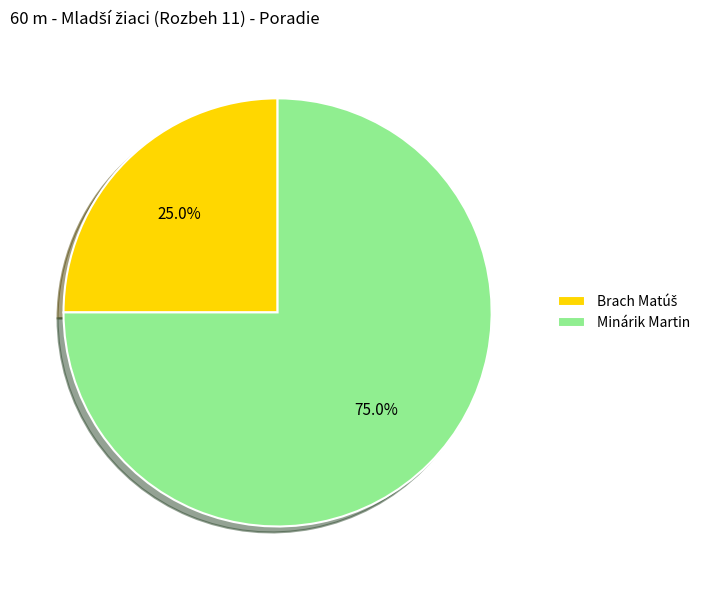

Which category has the biggest portion of the pie?

Minárik Martin